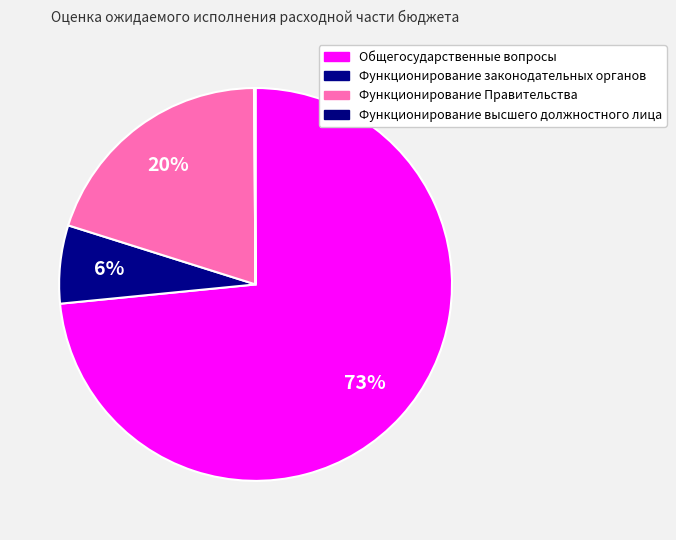

What percentage is the Функционирование законодательных органов slice, to the nearest percent?

6%